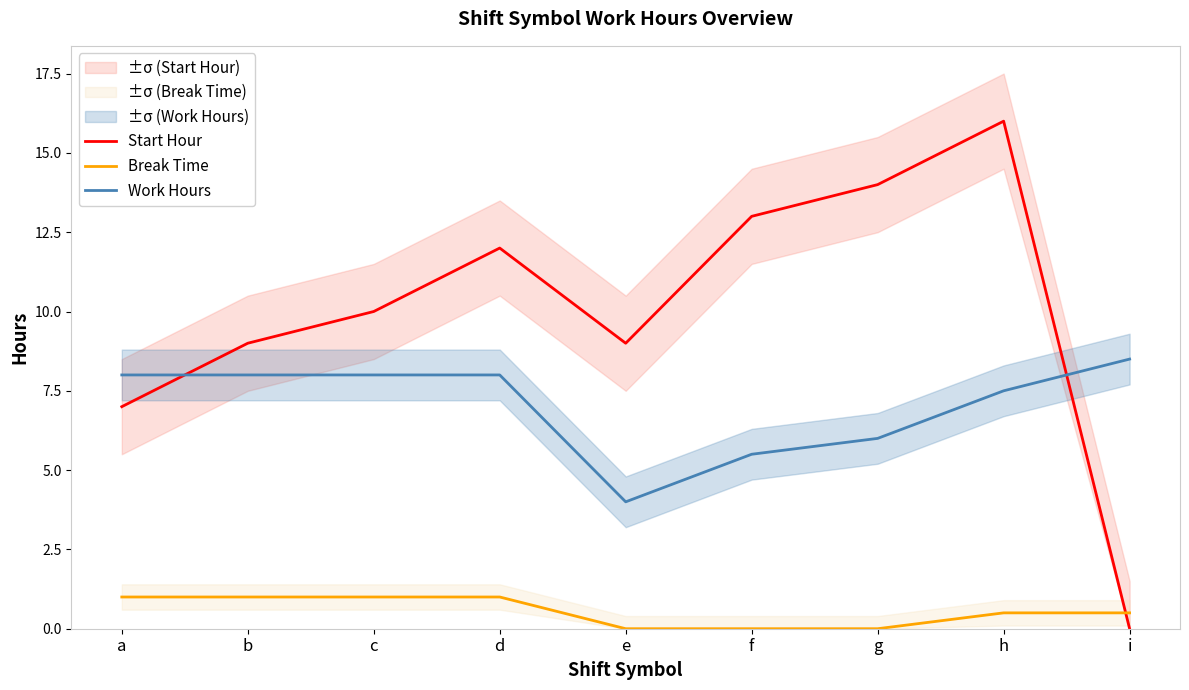

What is the minimum value for Work Hours?

4.0